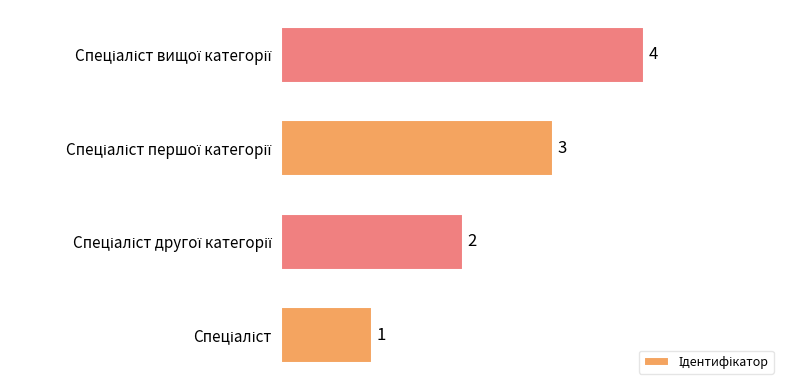

How many values are between 2 and 4?

3